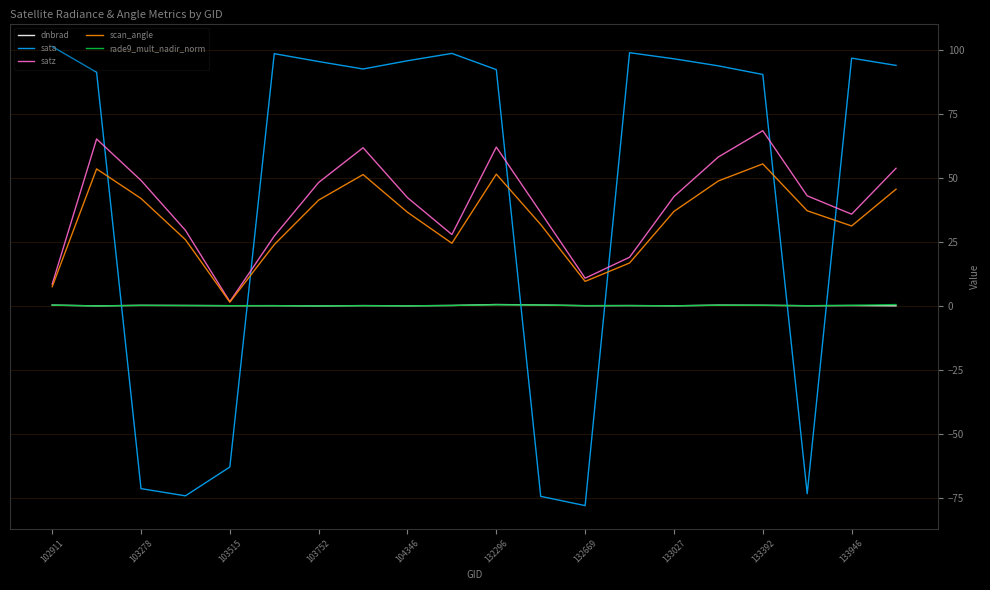

Which series has the largest range (max minus min)?

sata